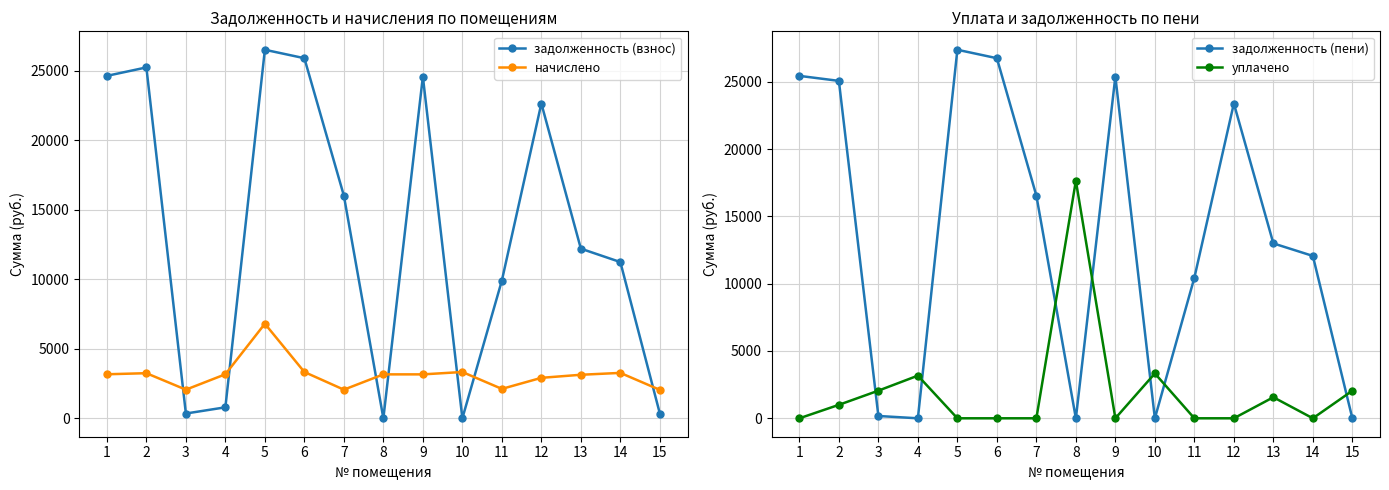

How many positive values does the задолженность (взнос) series have?

13